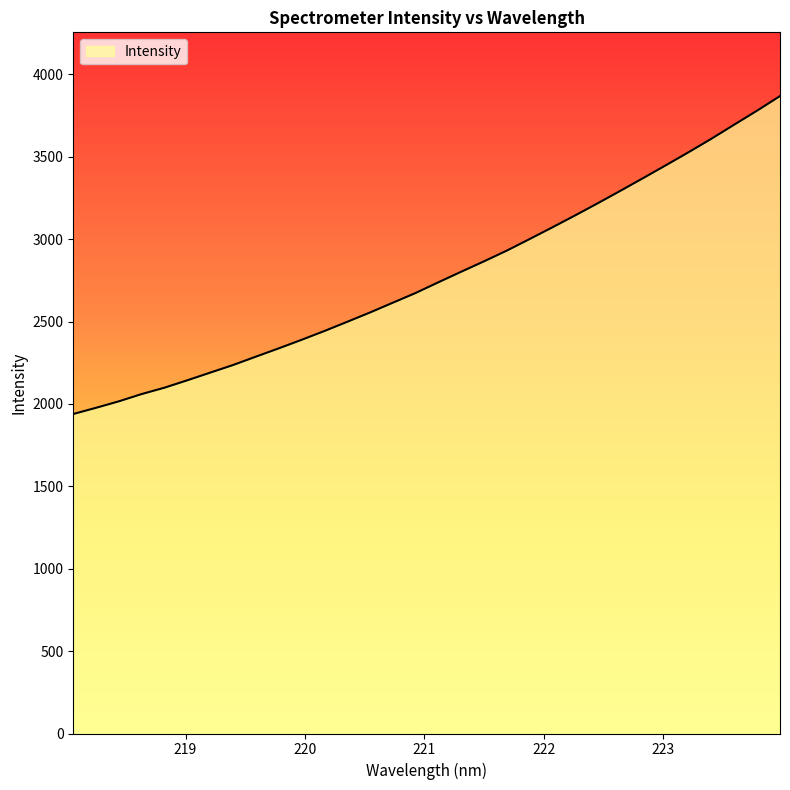

What is the smallest value displayed?

1939.0